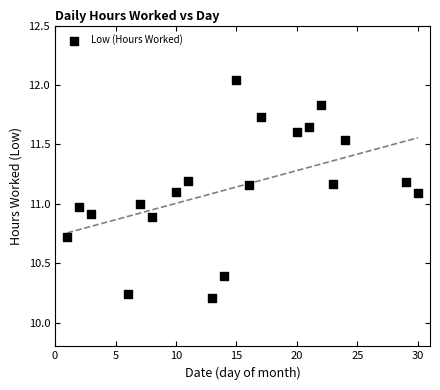

What is the range of X values (max minus min)?

29.0